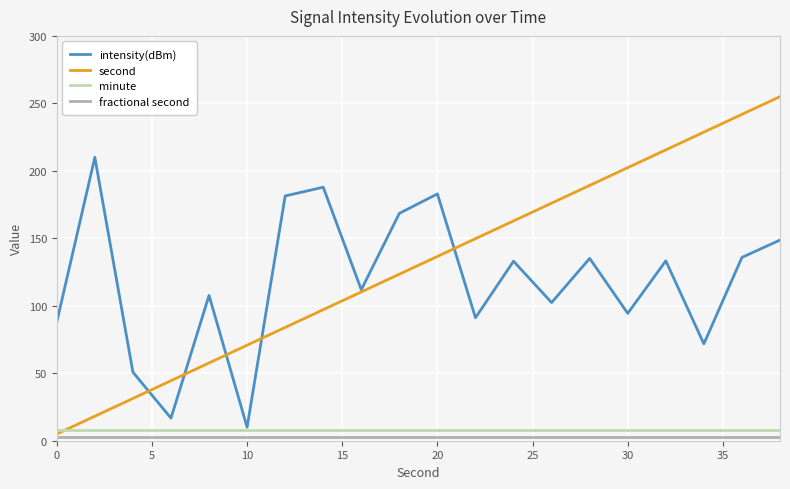

True or false: fractional second and minute intersect in this chart.

False